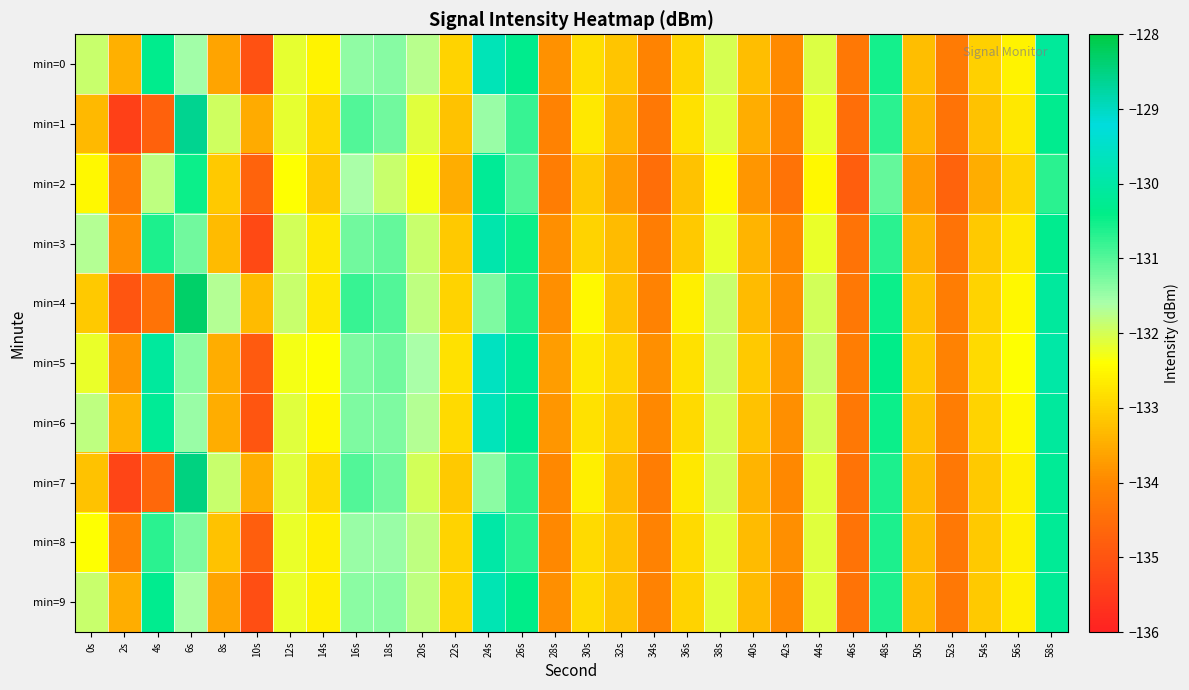

Reading left to right, transcribe all the data shown in this chart.

min=0: 0s=-131.9	2s=-133.5	4s=-130.3	6s=-131.6	8s=-133.6	10s=-135.0	12s=-132.2	14s=-132.5	16s=-131.4	18s=-131.3	20s=-131.7	22s=-133.0	24s=-129.7	26s=-130.3	28s=-133.9	30s=-132.8	32s=-133.2	34s=-134.1	36s=-133.0	38s=-132.0	40s=-133.3	42s=-133.9	44s=-132.1	46s=-134.3	48s=-130.6	50s=-133.3	52s=-134.2	54s=-133.0	56s=-132.5	58s=-130.1
min=1: 0s=-133.3	2s=-135.4	4s=-134.7	6s=-128.6	8s=-132.0	10s=-133.5	12s=-132.2	14s=-132.9	16s=-131.0	18s=-131.2	20s=-132.1	22s=-133.2	24s=-131.5	26s=-130.8	28s=-134.1	30s=-132.7	32s=-133.4	34s=-134.3	36s=-132.8	38s=-132.1	40s=-133.5	42s=-134.1	44s=-132.2	46s=-134.5	48s=-130.7	50s=-133.4	52s=-134.4	54s=-133.2	56s=-132.7	58s=-130.3
min=2: 0s=-132.5	2s=-134.2	4s=-131.8	6s=-130.5	8s=-133.1	10s=-134.7	12s=-132.4	14s=-133.1	16s=-131.6	18s=-131.9	20s=-132.3	22s=-133.5	24s=-130.2	26s=-131.0	28s=-134.2	30s=-133.1	32s=-133.7	34s=-134.5	36s=-133.2	38s=-132.5	40s=-133.8	42s=-134.4	44s=-132.5	46s=-134.8	48s=-131.1	50s=-133.7	52s=-134.7	54s=-133.5	56s=-133.0	58s=-130.7
min=3: 0s=-131.7	2s=-133.9	4s=-130.6	6s=-131.2	8s=-133.3	10s=-135.2	12s=-132.0	14s=-132.7	16s=-131.2	18s=-131.1	20s=-131.9	22s=-133.1	24s=-129.9	26s=-130.5	28s=-133.9	30s=-133.0	32s=-133.3	34s=-134.2	36s=-133.1	38s=-132.2	40s=-133.4	42s=-134.0	44s=-132.2	46s=-134.4	48s=-130.7	50s=-133.4	52s=-134.4	54s=-133.1	56s=-132.7	58s=-130.3
min=4: 0s=-133.1	2s=-135.0	4s=-134.4	6s=-128.3	8s=-131.7	10s=-133.3	12s=-131.9	14s=-132.7	16s=-130.8	18s=-131.0	20s=-131.8	22s=-133.0	24s=-131.3	26s=-130.6	28s=-133.9	30s=-132.5	32s=-133.2	34s=-134.1	36s=-132.6	38s=-131.9	40s=-133.3	42s=-133.9	44s=-132.0	46s=-134.3	48s=-130.5	50s=-133.2	52s=-134.2	54s=-133.0	56s=-132.5	58s=-130.1
min=5: 0s=-132.2	2s=-133.8	4s=-130.1	6s=-131.4	8s=-133.5	10s=-134.9	12s=-132.3	14s=-132.4	16s=-131.3	18s=-131.2	20s=-131.6	22s=-132.8	24s=-129.6	26s=-130.2	28s=-133.7	30s=-132.7	32s=-133.0	34s=-133.9	36s=-132.8	38s=-131.9	40s=-133.1	42s=-133.8	44s=-131.9	46s=-134.2	48s=-130.4	50s=-133.1	52s=-134.1	54s=-132.9	56s=-132.4	58s=-130.0
min=6: 0s=-131.8	2s=-133.4	4s=-130.2	6s=-131.5	8s=-133.5	10s=-135.0	12s=-132.1	14s=-132.5	16s=-131.3	18s=-131.3	20s=-131.7	22s=-132.9	24s=-129.7	26s=-130.3	28s=-133.8	30s=-132.8	32s=-133.1	34s=-134.0	36s=-132.9	38s=-132.0	40s=-133.2	42s=-133.9	44s=-132.0	46s=-134.3	48s=-130.5	50s=-133.2	52s=-134.2	54s=-133.0	56s=-132.5	58s=-130.1
min=7: 0s=-133.2	2s=-135.3	4s=-134.6	6s=-128.5	8s=-131.9	10s=-133.5	12s=-132.1	14s=-132.9	16s=-131.0	18s=-131.2	20s=-132.0	22s=-133.1	24s=-131.4	26s=-130.7	28s=-134.0	30s=-132.6	32s=-133.3	34s=-134.2	36s=-132.7	38s=-132.0	40s=-133.4	42s=-134.0	44s=-132.1	46s=-134.4	48s=-130.6	50s=-133.3	52s=-134.3	54s=-133.1	56s=-132.6	58s=-130.2
min=8: 0s=-132.4	2s=-134.1	4s=-130.7	6s=-131.3	8s=-133.2	10s=-134.8	12s=-132.2	14s=-132.6	16s=-131.5	18s=-131.5	20s=-131.8	22s=-133.0	24s=-130.0	26s=-130.7	28s=-134.0	30s=-132.9	32s=-133.2	34s=-134.1	36s=-132.9	38s=-132.1	40s=-133.3	42s=-133.9	44s=-132.1	46s=-134.4	48s=-130.6	50s=-133.3	52s=-134.3	54s=-133.1	56s=-132.6	58s=-130.2
min=9: 0s=-131.9	2s=-133.5	4s=-130.3	6s=-131.6	8s=-133.6	10s=-135.1	12s=-132.2	14s=-132.6	16s=-131.4	18s=-131.4	20s=-131.8	22s=-133.0	24s=-129.8	26s=-130.4	28s=-133.9	30s=-132.9	32s=-133.2	34s=-134.1	36s=-133.0	38s=-132.1	40s=-133.3	42s=-134.0	44s=-132.1	46s=-134.4	48s=-130.6	50s=-133.3	52s=-134.3	54s=-133.1	56s=-132.6	58s=-130.2